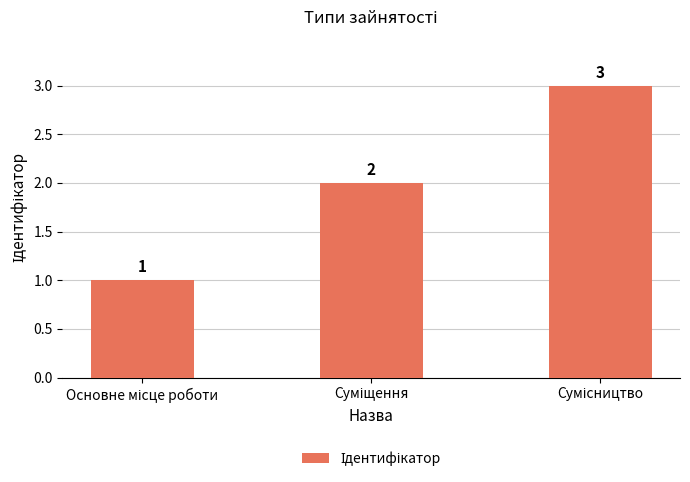

What is the smallest value displayed?

1